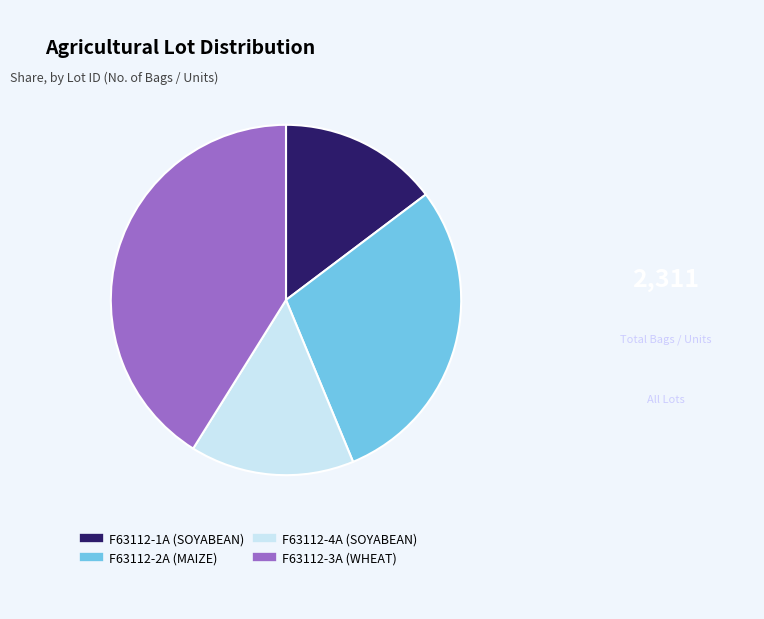

What is the ratio of the value at F63112-1A (SOYABEAN) to the value at F63112-4A (SOYABEAN)?

1.0